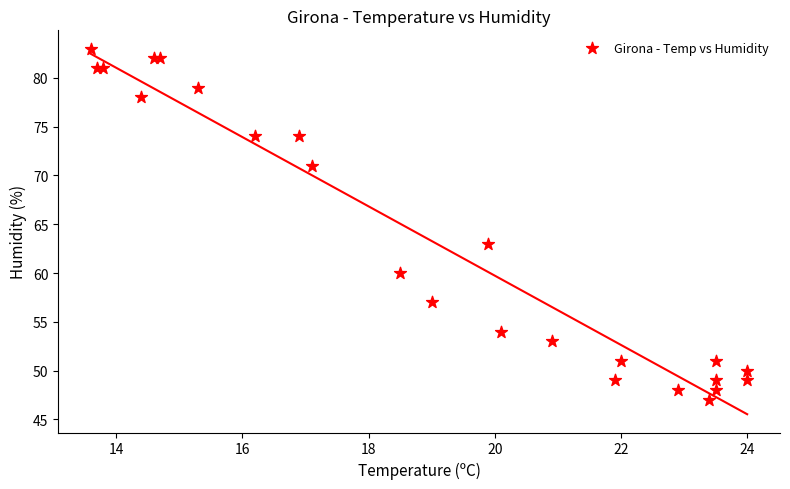

What Y value in the scatter plot is closest to 65?

63